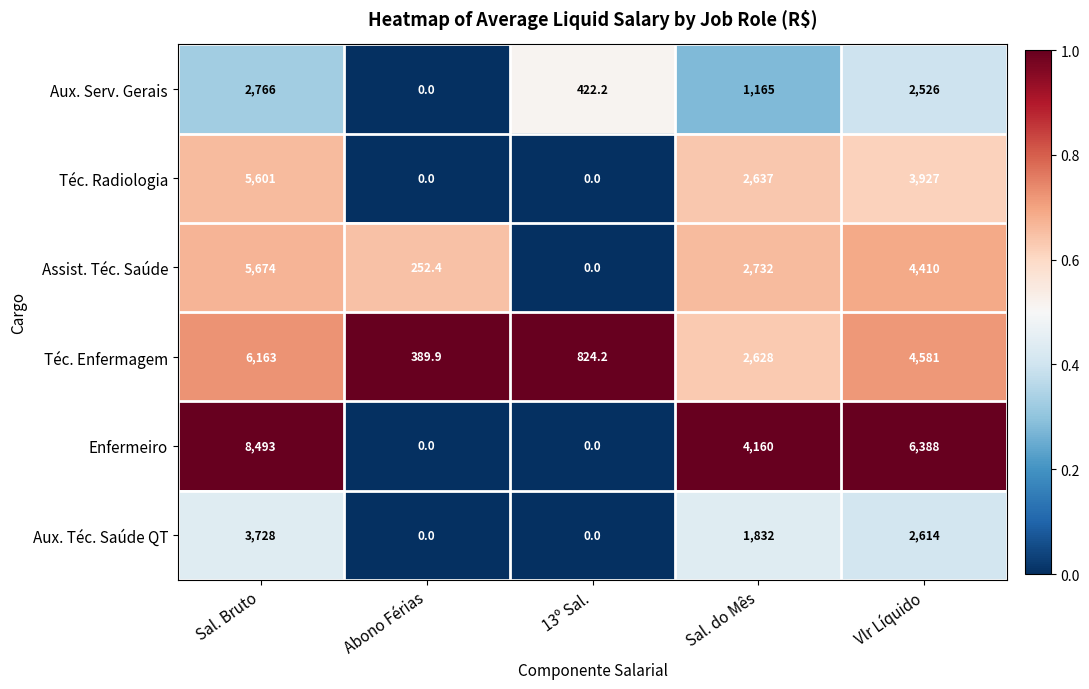

Which series changed the most between 13º Sal. and Vlr Líquido?

Enfermeiro